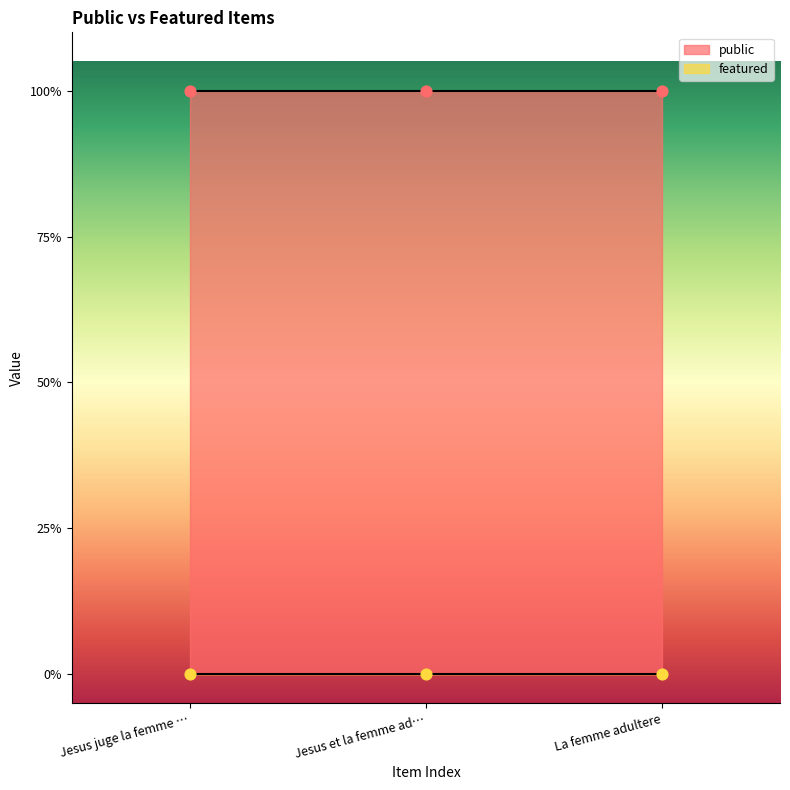

Is the value of public at La femme adultere greater than the value of featured at Jesus et la femme adultere?

Yes